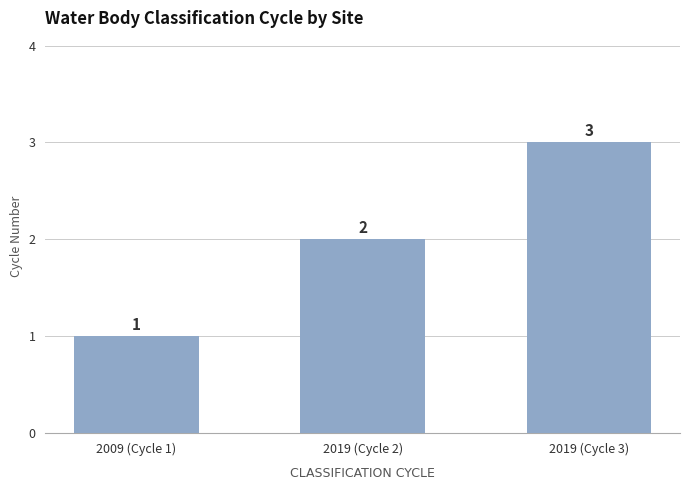

Reading right to left, transcribe all the data shown in this chart.

3	2	1